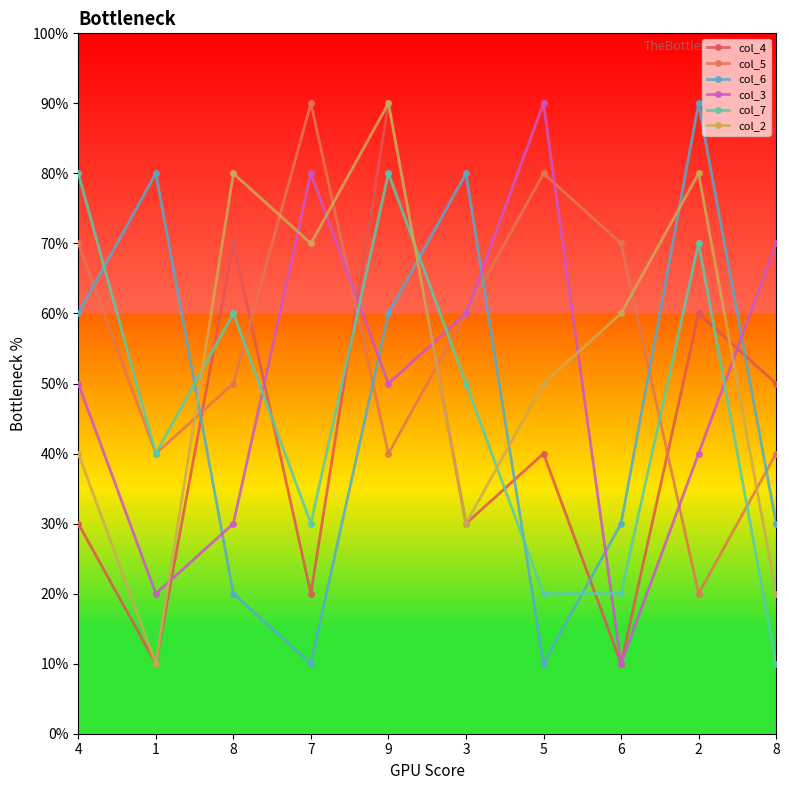

Which label corresponds to the largest value in the chart?

9